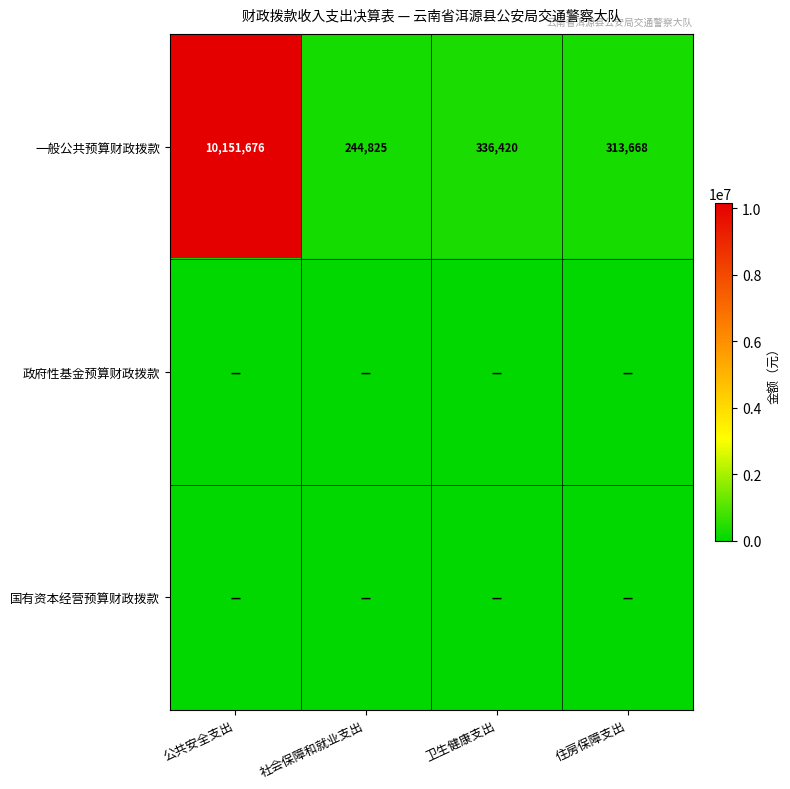

At which category does the chart reach its minimum across all series?

公共安全支出